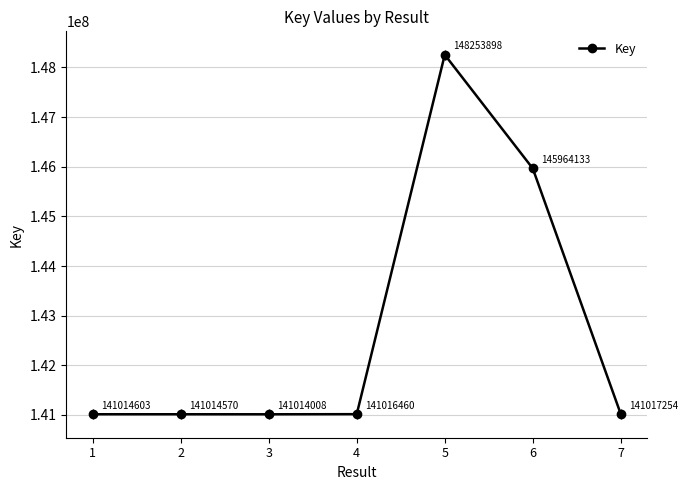

How many values are below 141016460?

3